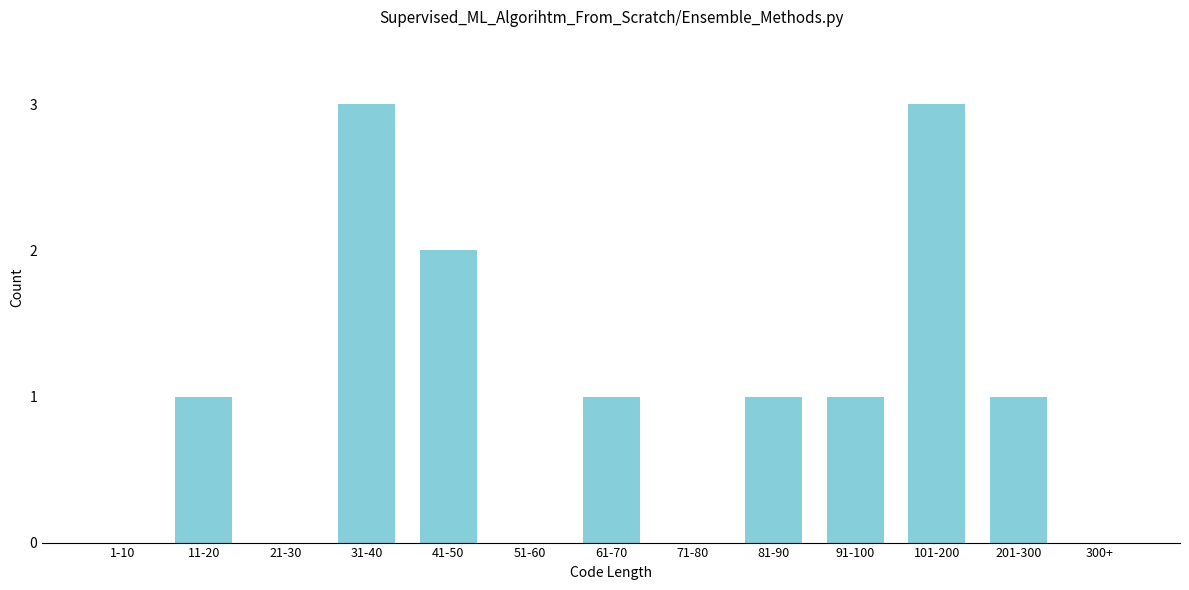

Reading right to left, transcribe all the data shown in this chart.

300+=0	201-300=1	101-200=3	91-100=1	81-90=1	71-80=0	61-70=1	51-60=0	41-50=2	31-40=3	21-30=0	11-20=1	1-10=0